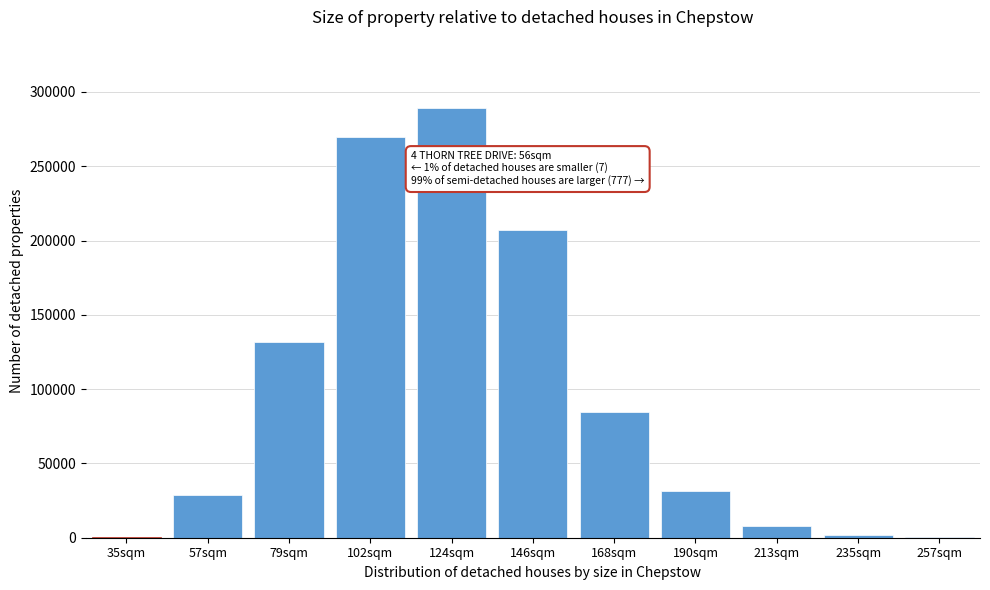

What is the ratio of the value at 168sqm to the value at 102sqm?

0.3